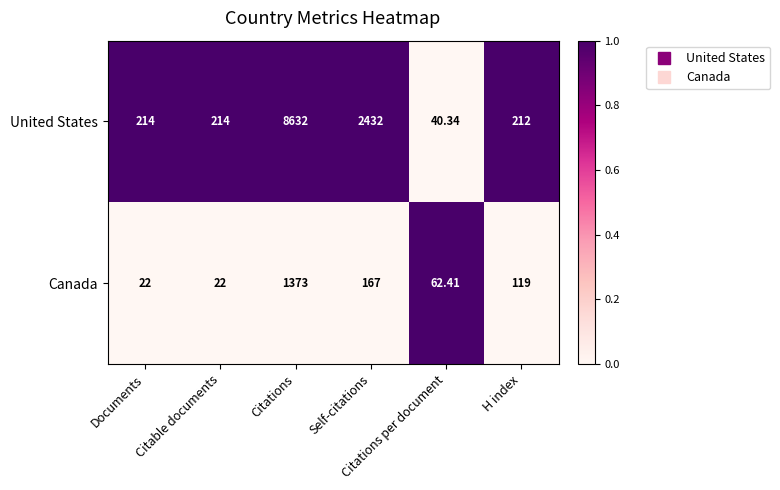

Rank the series by their maximum value, from lowest to highest.

Canada, United States